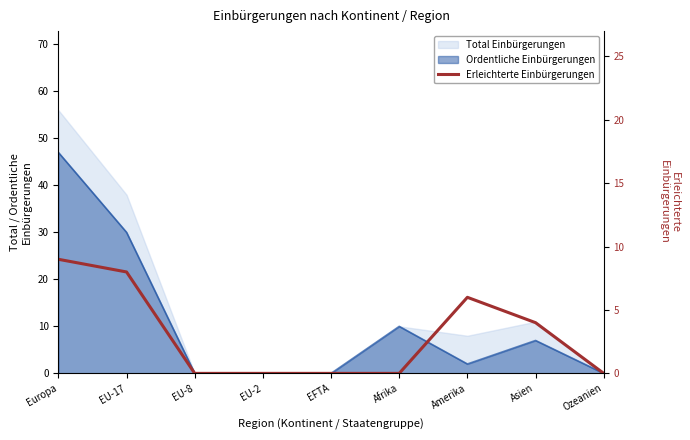

Does the chart display data point markers on the line(s)?

No